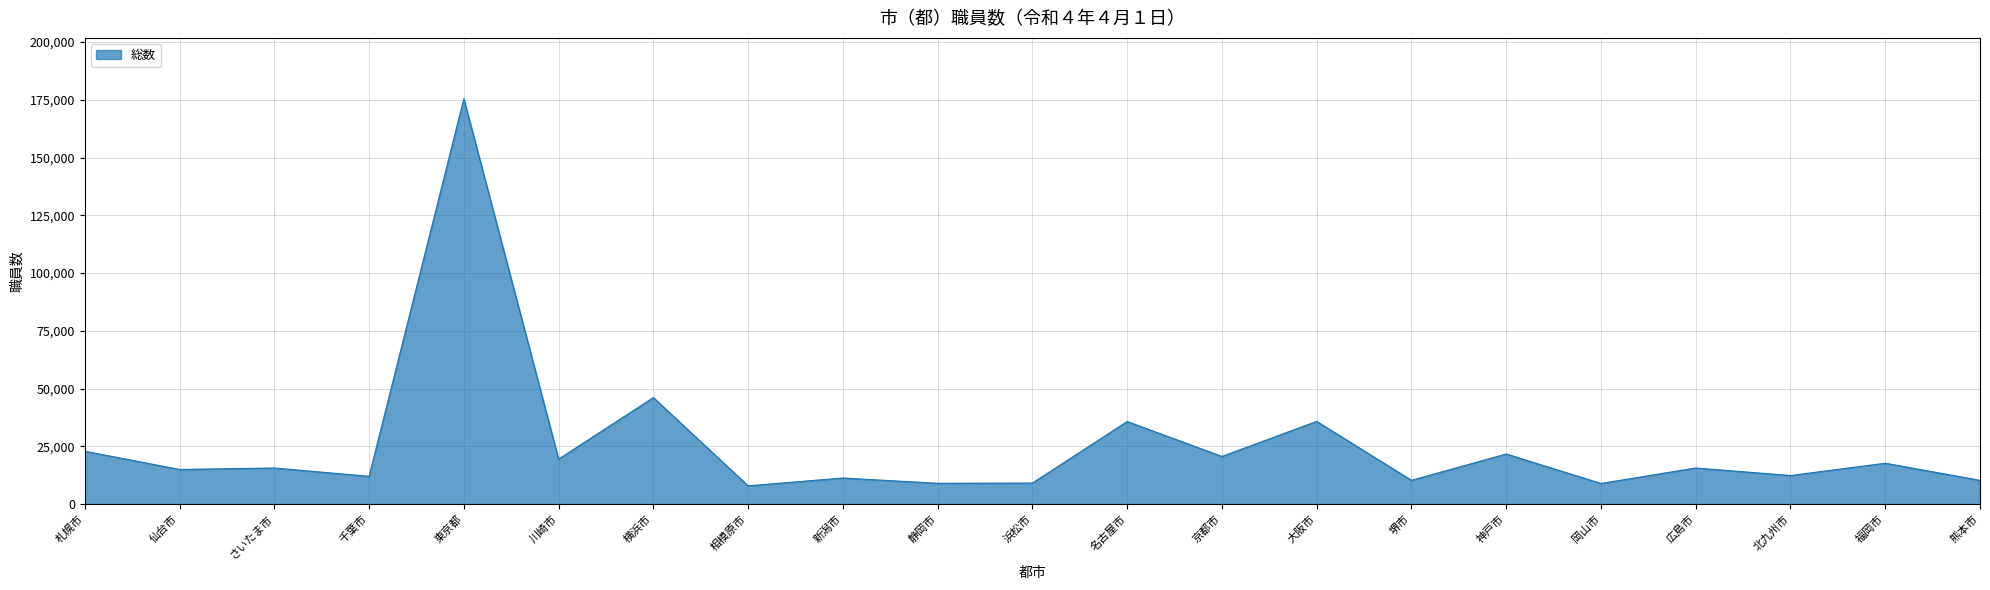

True or false: the data shows 19498 at 川崎市.

True